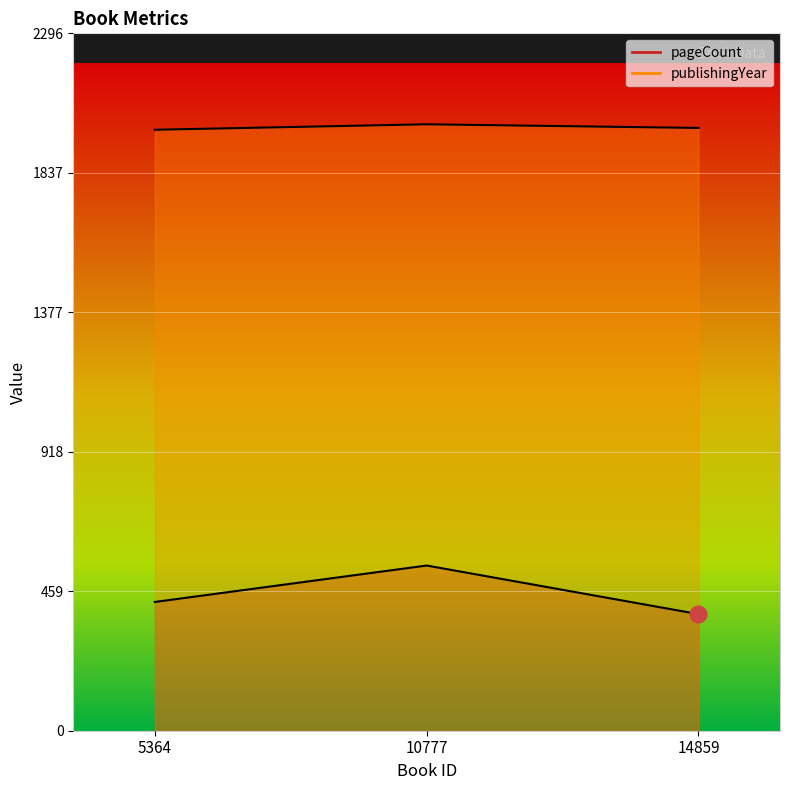

Which series has the largest total across all categories?

publishingYear